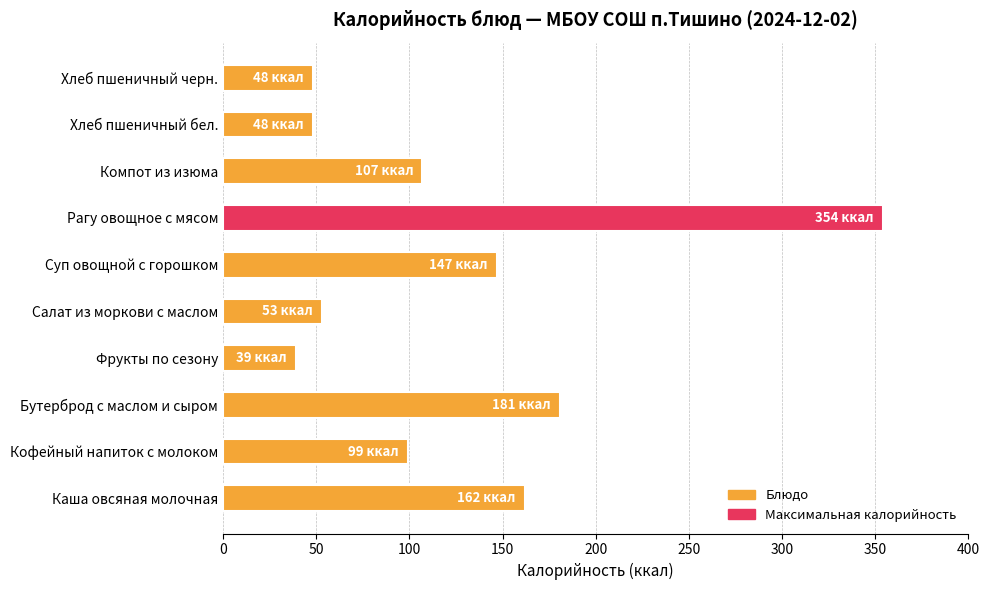

Count the number of categories in the chart.

10